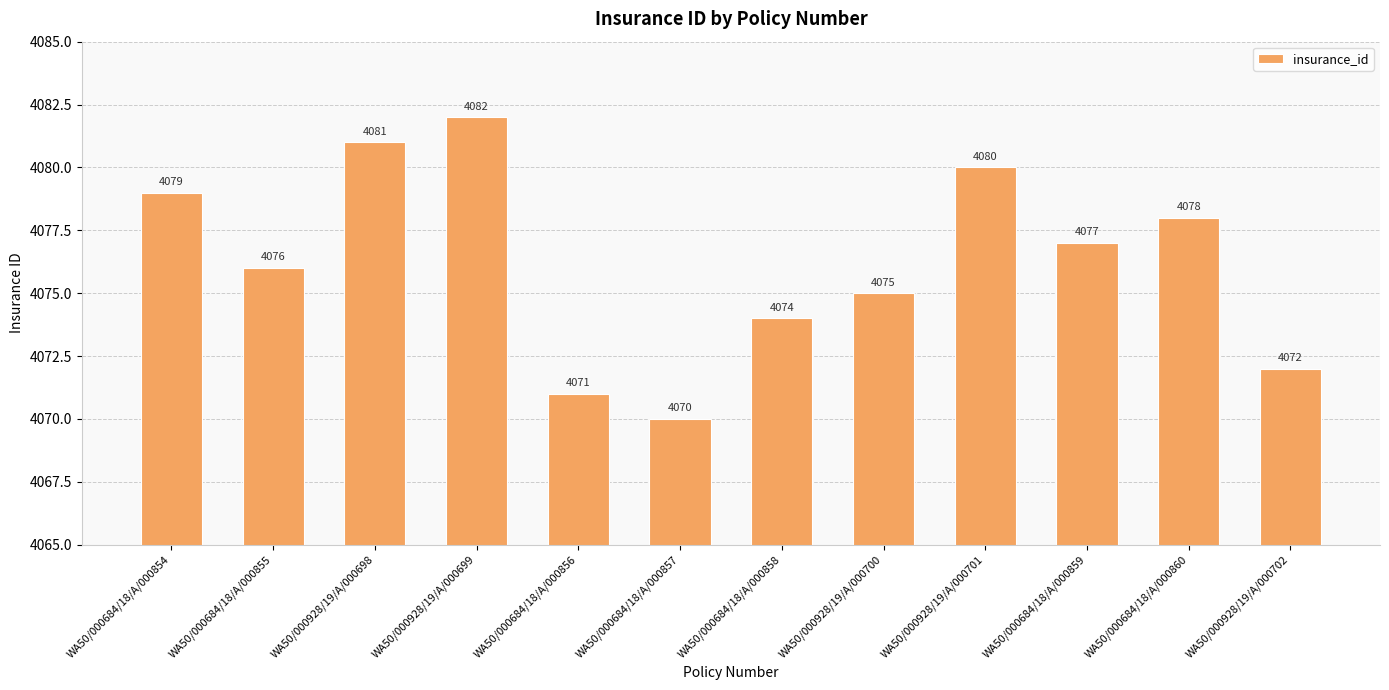

Reading left to right, extract all data points from this chart.

4079	4076	4081	4082	4071	4070	4074	4075	4080	4077	4078	4072